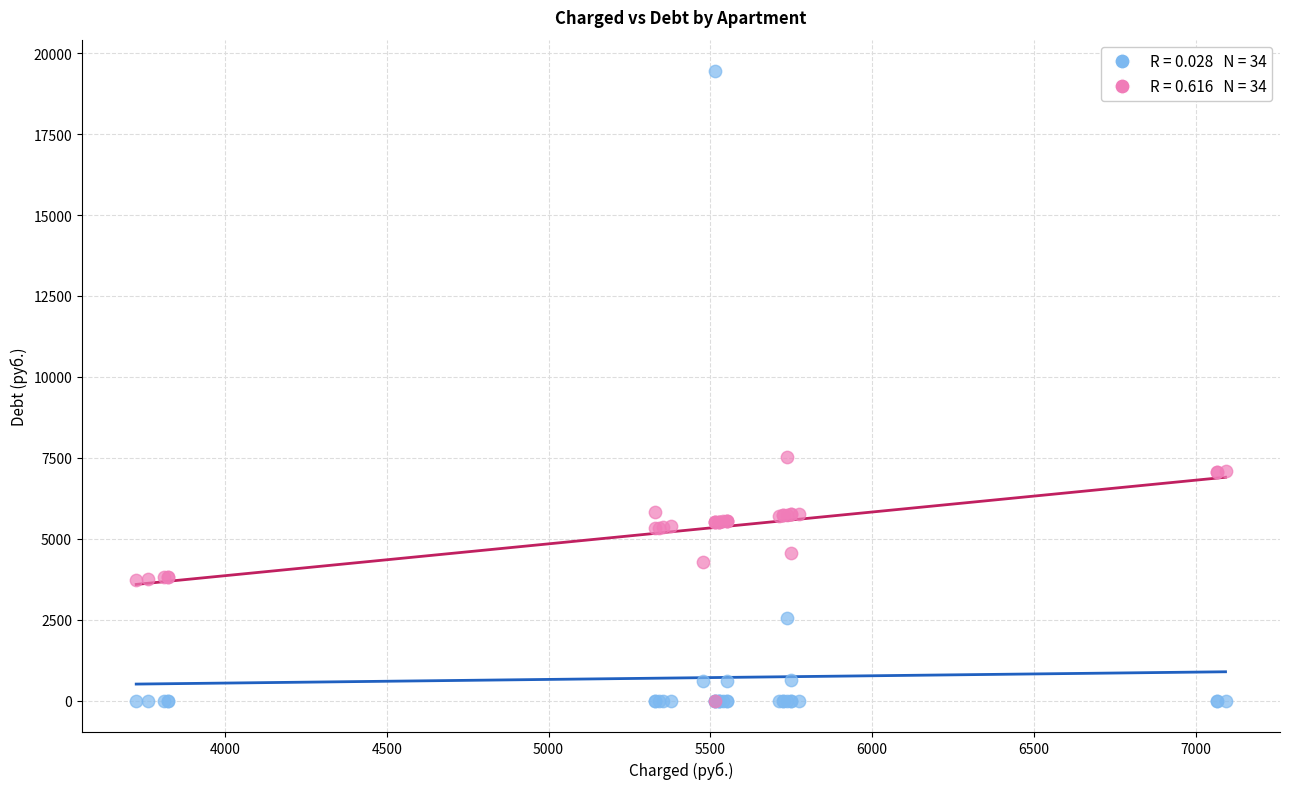

Across all series, what Y value is closest to 9723?

7512.1